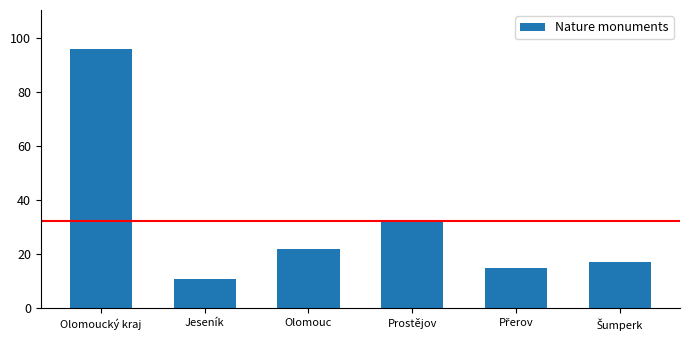

Which label corresponds to the smallest value in the chart?

Jeseník